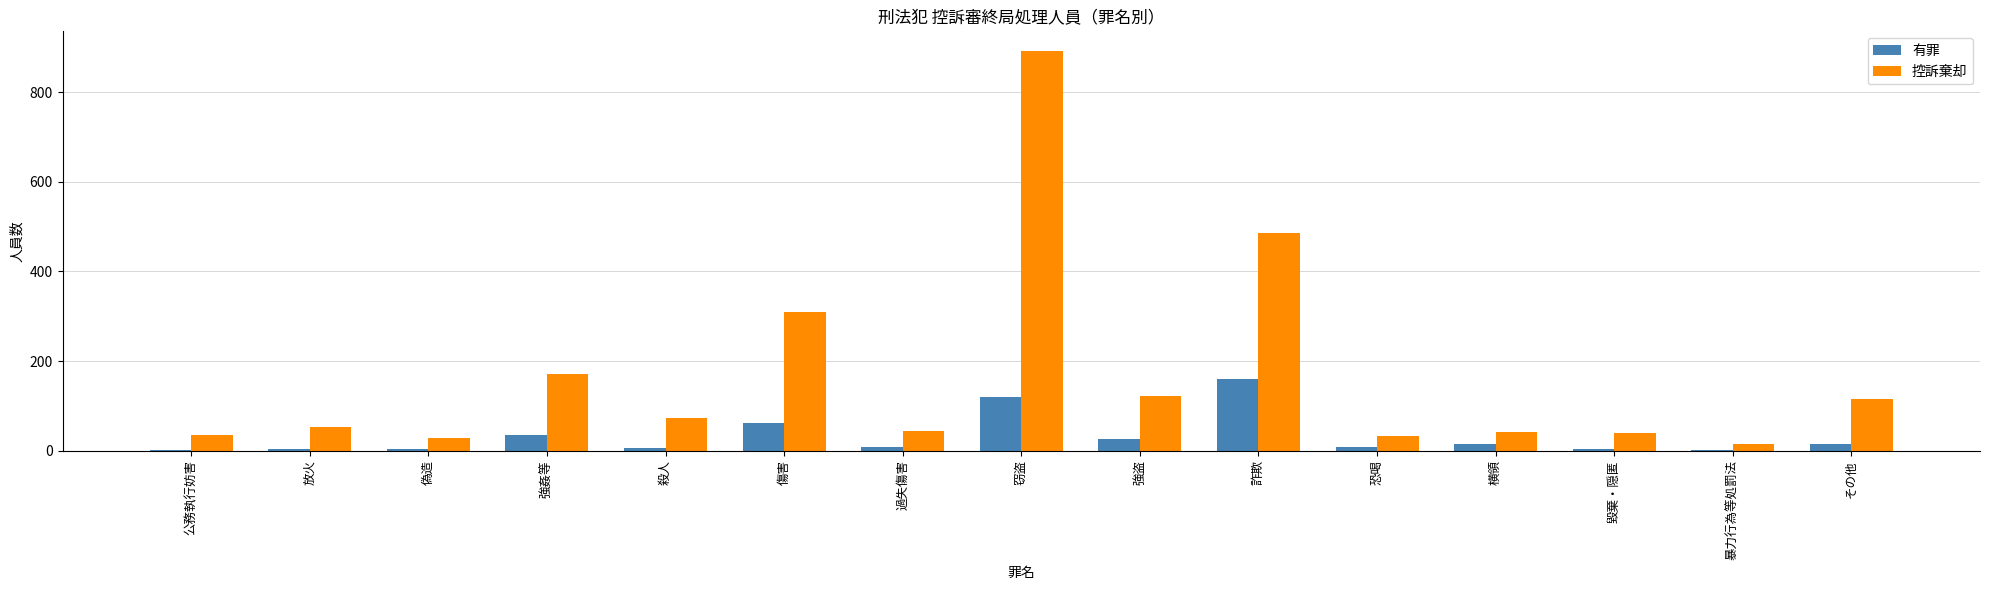

What is the maximum value shown in the chart?

891